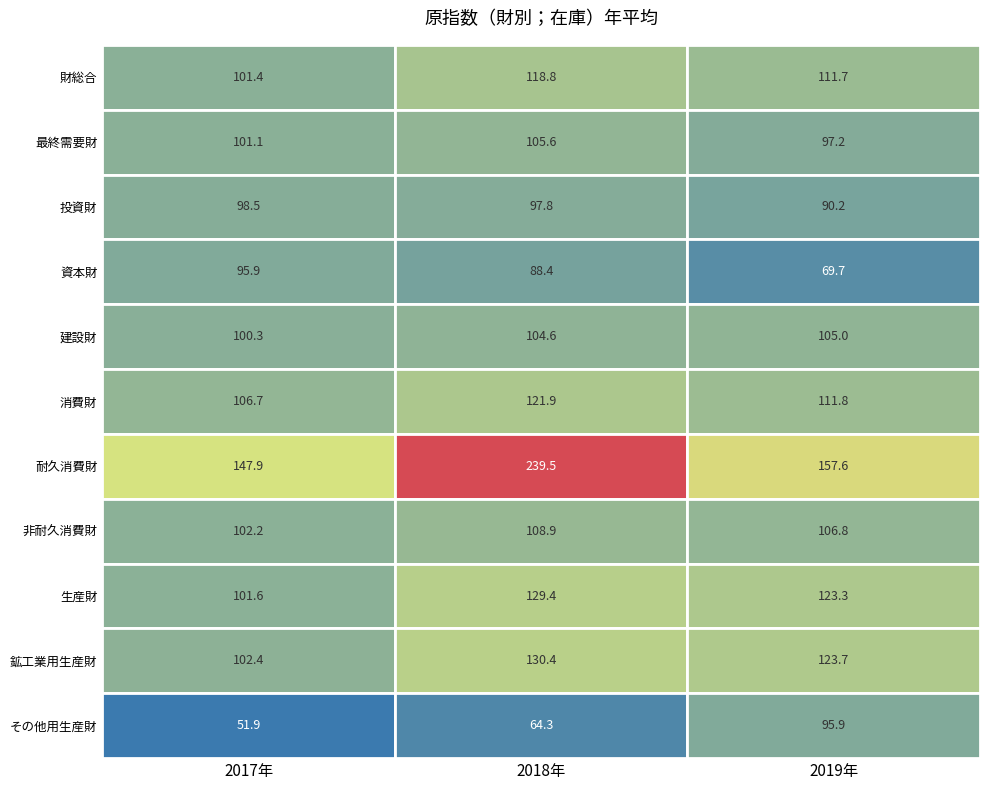

What is the approximate value of 2017年 at 消費財?

106.7